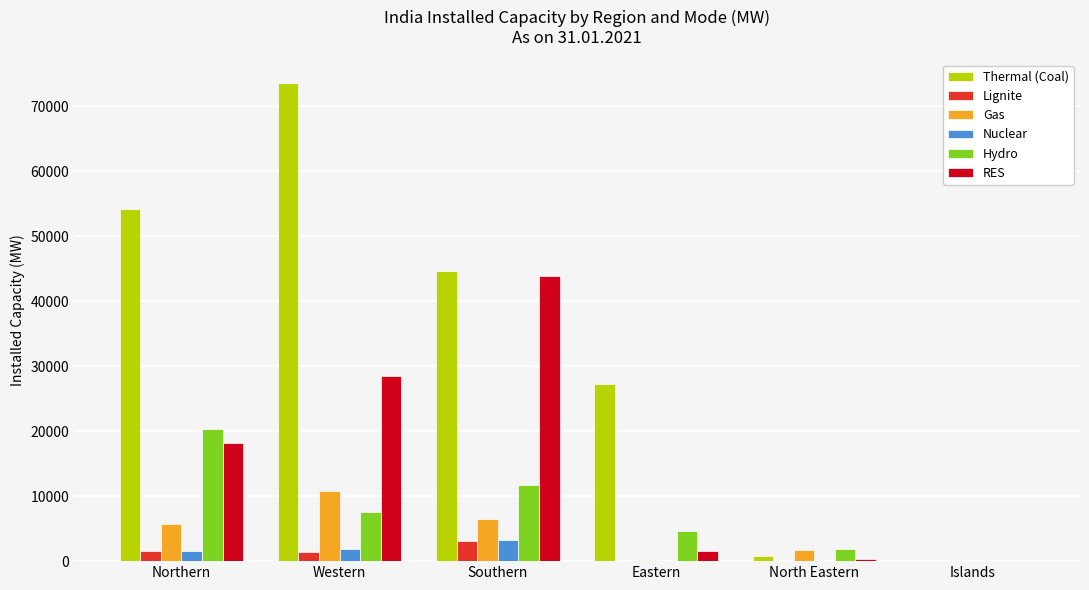

True or false: Hydro has a value of 7558.8 at Western.

True